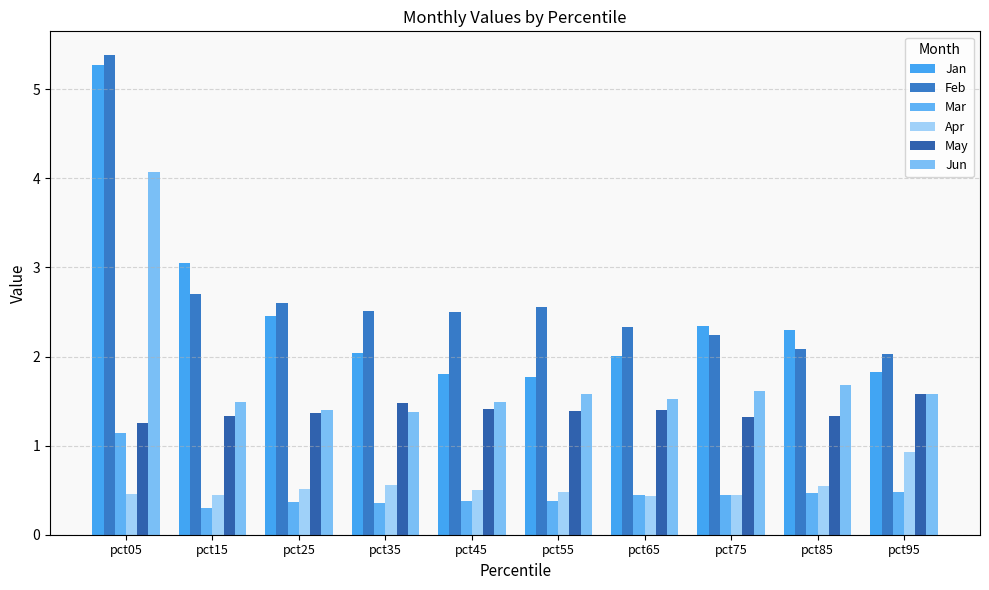

Rank the series by their maximum value, from lowest to highest.

Apr, Mar, May, Jun, Jan, Feb